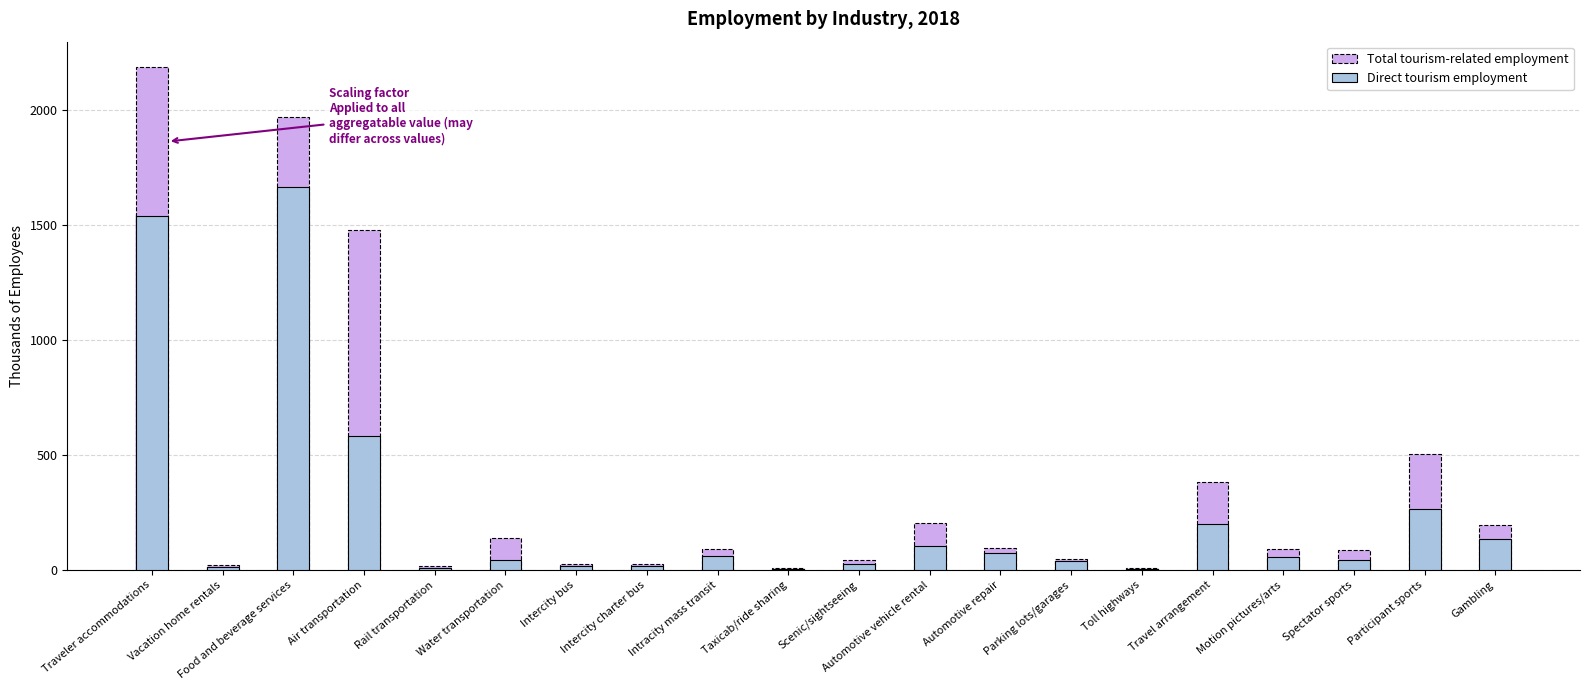

Which label corresponds to the smallest value in the chart?

Toll highways